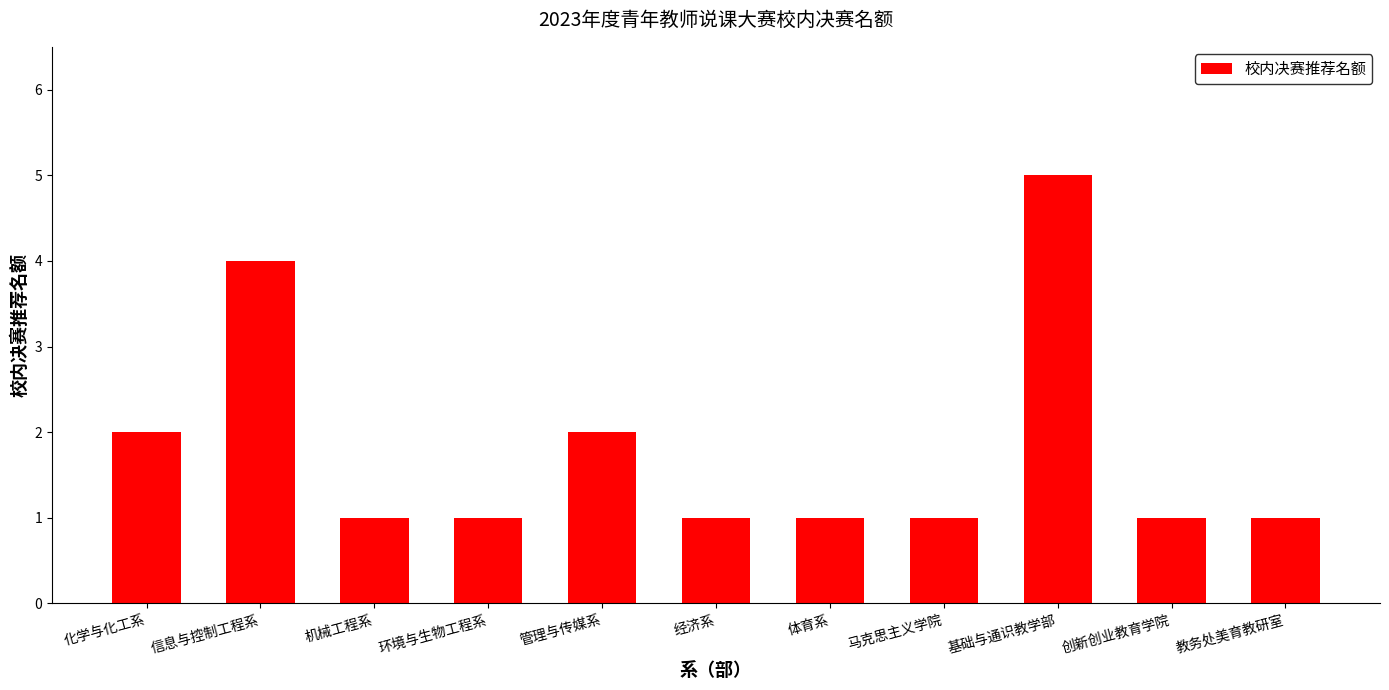

Which has a higher value, 信息与控制工程系 or 环境与生物工程系?

信息与控制工程系